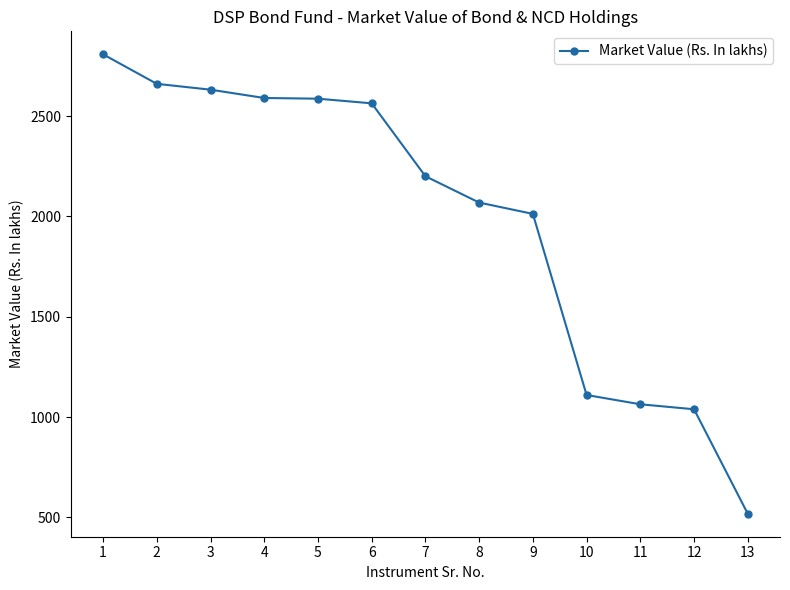

What is the value of the 6th point from the left?

2563.9